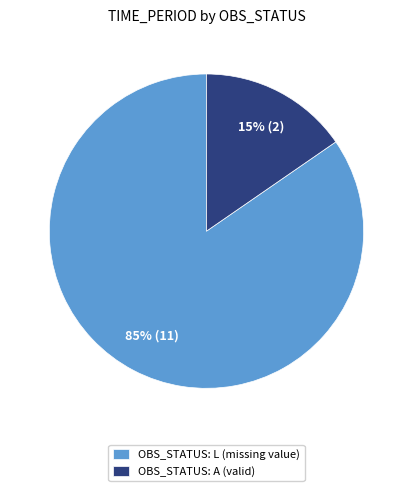

To the nearest percent, what is the average slice percentage?

50%